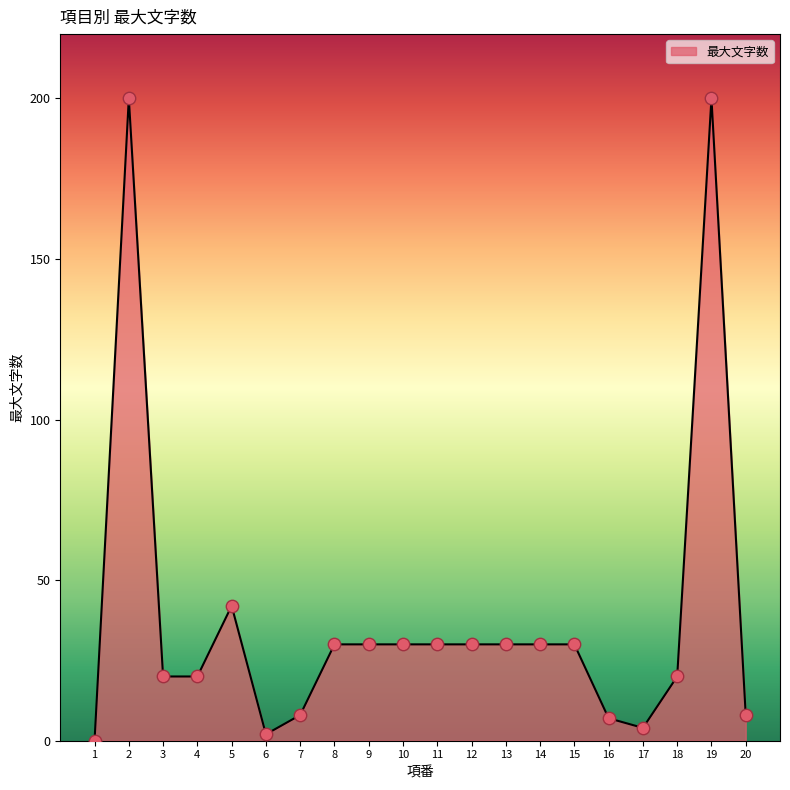

What is the change in value from 2 to 8?

-170